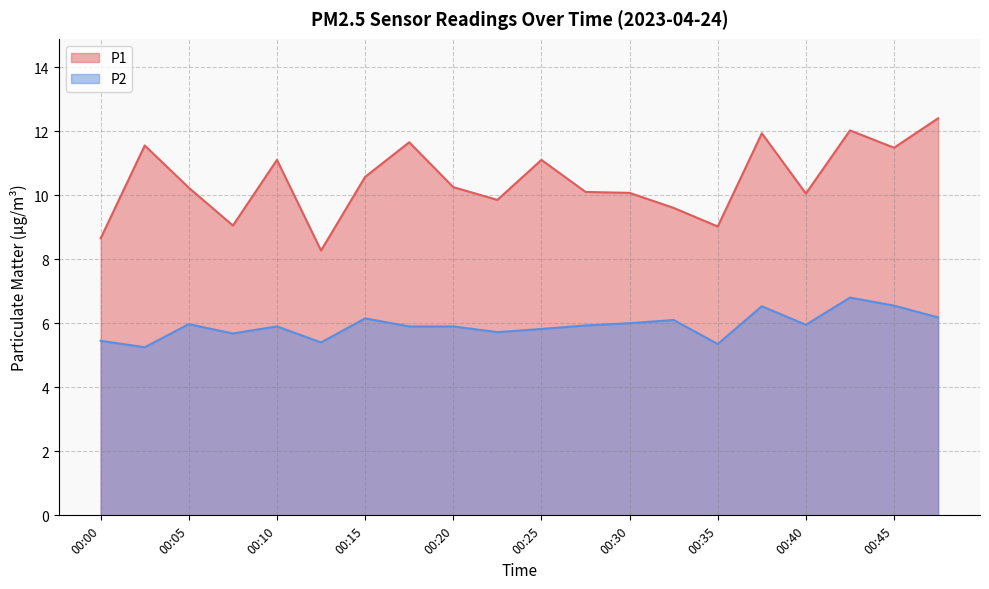

Rank the series at 00:33 from highest to lowest value.

P1, P2